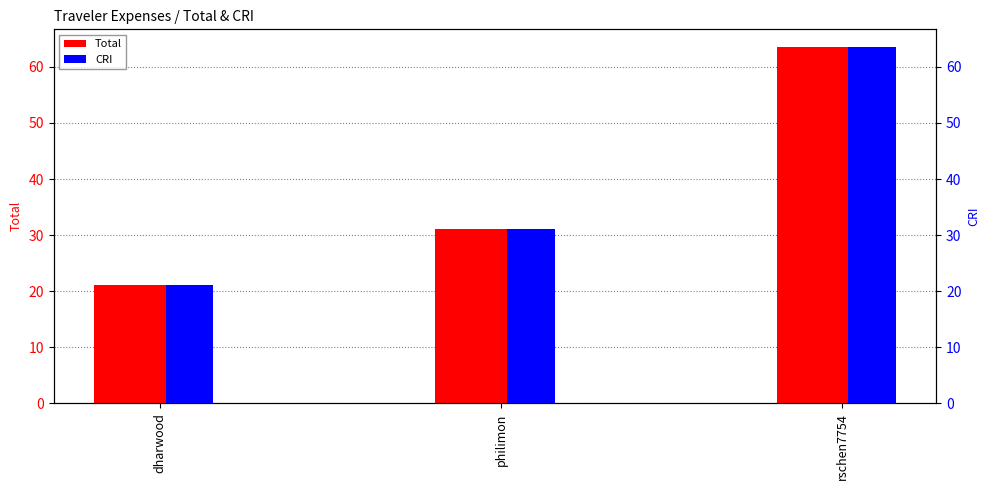

What is the total value across all series at rschen7754?

127.0